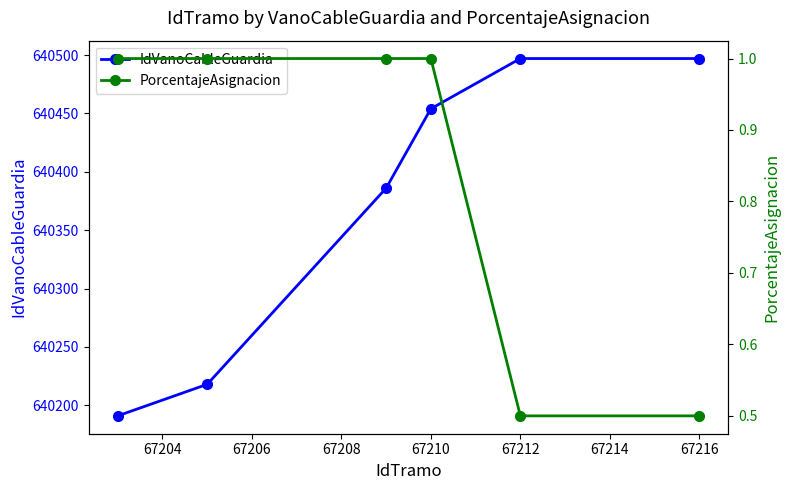

What is the value of the IdVanoCableGuardia point at the 3rd from the left?

640386.0